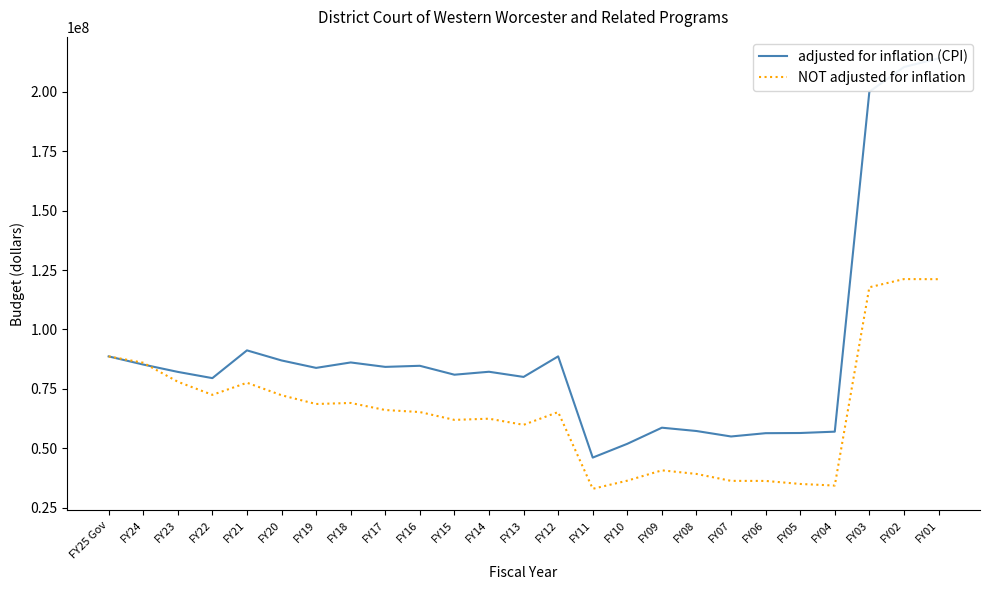

At how many categories does at least one series exceed 150976124?

3